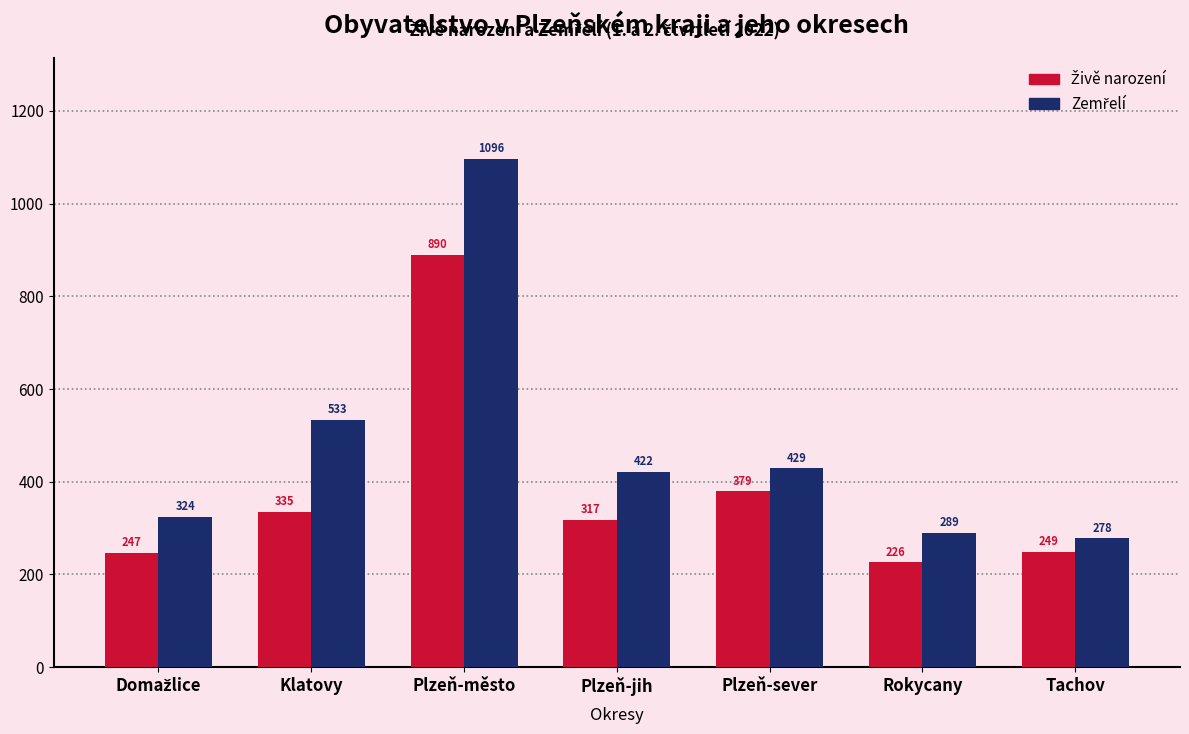

What position from the left is Rokycany?

6